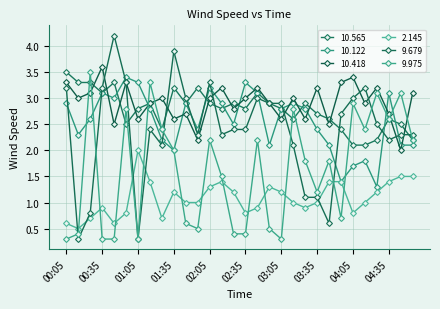

In 10.565, how many points are higher than both neighbors (excluding endpoints)?

8